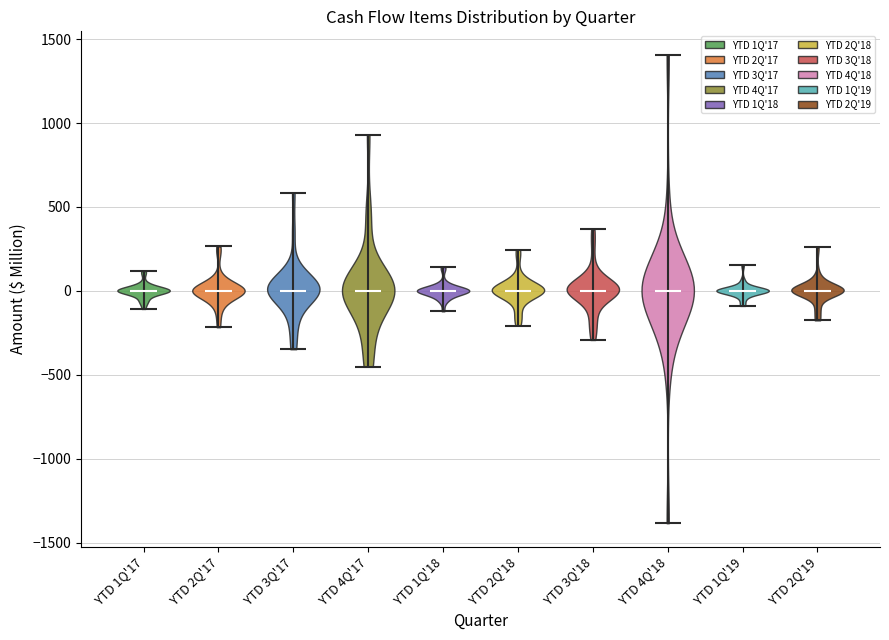

What is the lowest point the violin for YTD 4Q'18 reaches on the y-axis? The values are not printed on the chart, so give them approximately, as read against the axis.

-1400